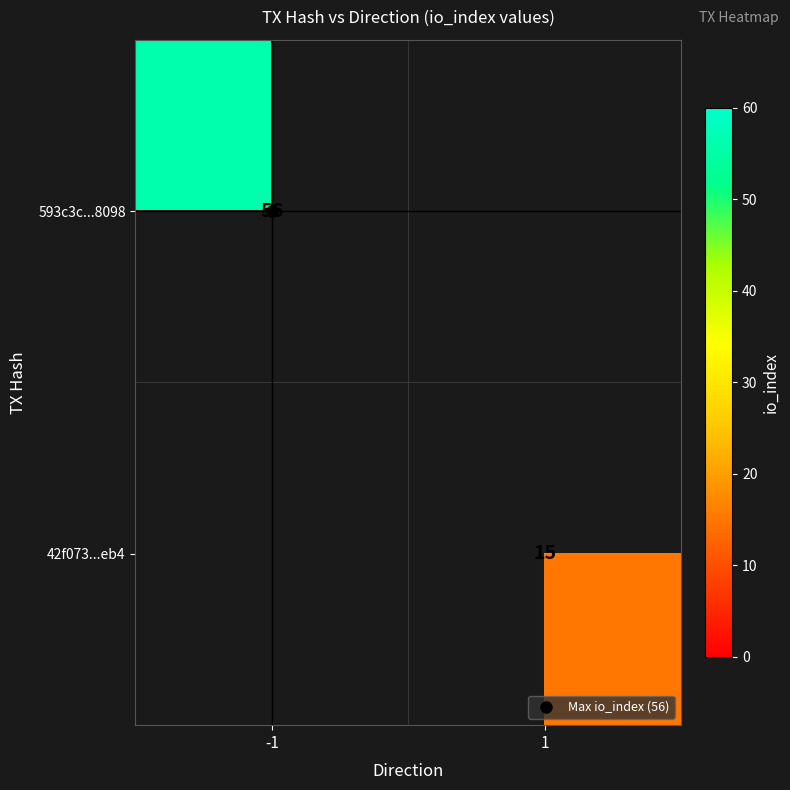

The 42f073...eb4 series shows 15.0 at 1. True or false?

True